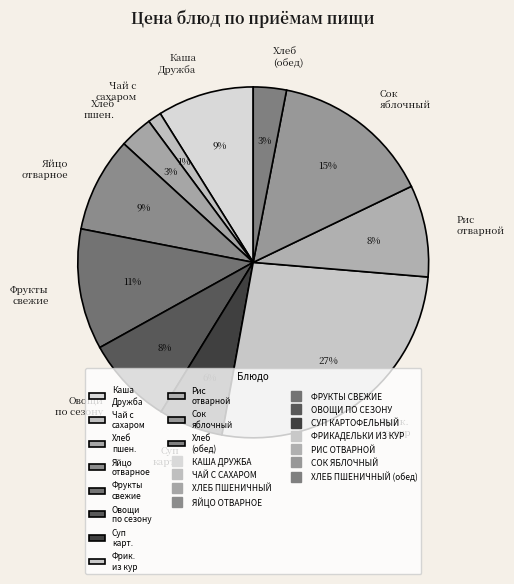

Does any single category account for the majority?

No